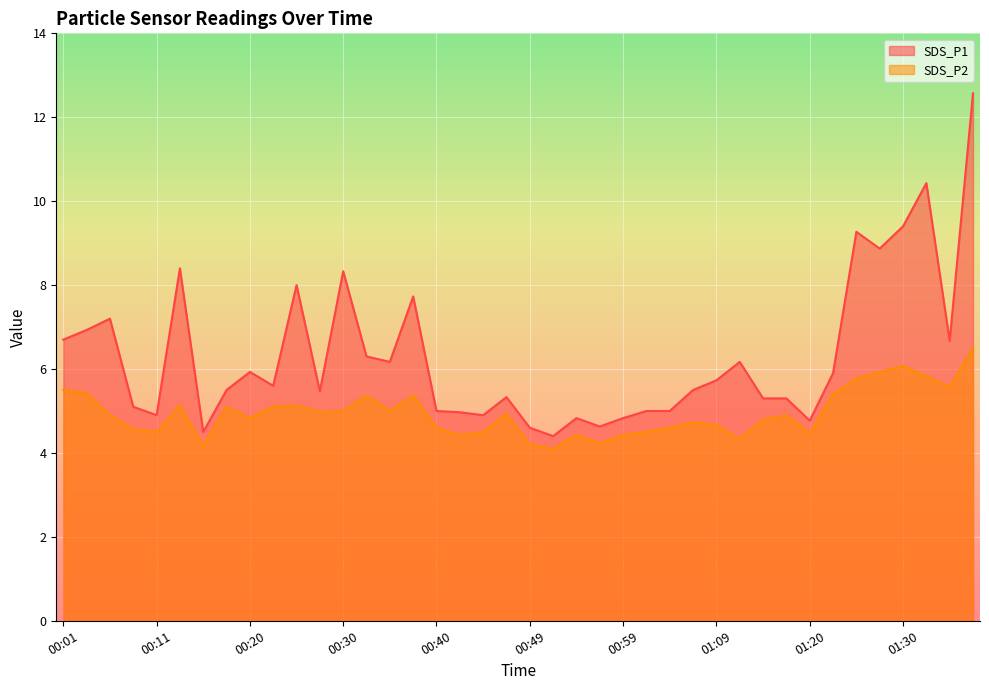

What is the total value across all series at 00:28?

10.4